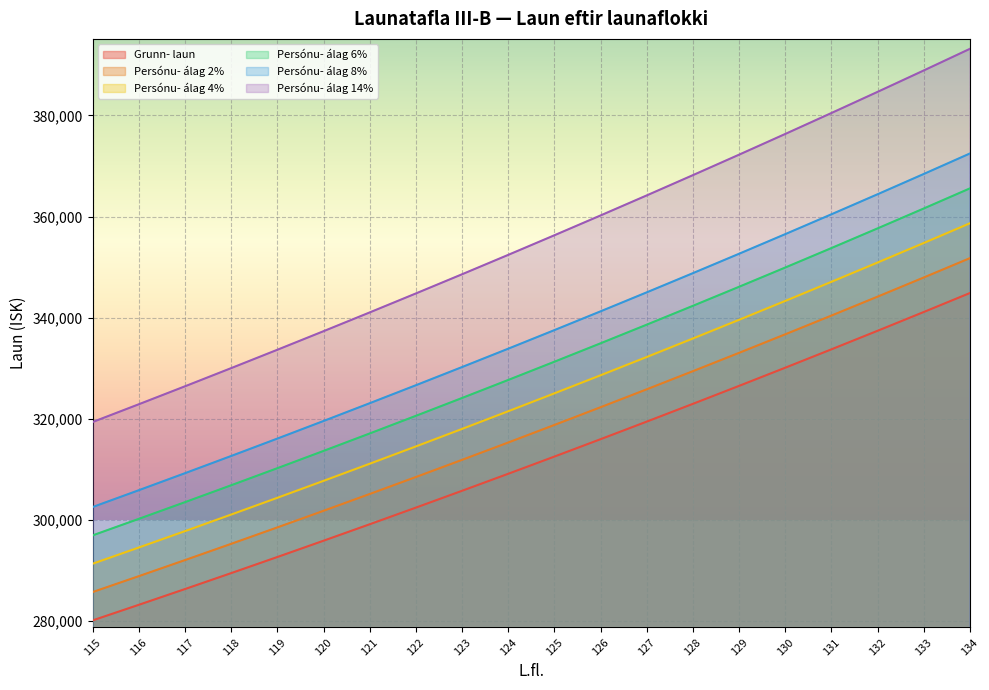

Reading left to right, what are all the values shown in this chart?

Grunn- laun: 280156	283238	286353	289503	292687	295908	299162	302453	305780	309143	312544	315982	319458	322972	326524	330116	333748	337419	341130	344883
Persónu- álag 2%: 285759	288903	292080	295293	298541	301825	305146	308502	311895	315327	318796	322301	325847	329431	333054	336718	340423	344167	347952	351780
Persónu- álag 4%: 291363	294567	297807	301083	304395	307744	311129	314551	318011	321509	325046	328621	332236	335892	339586	343320	347098	350915	354775	358678
Persónu- álag 6%: 296965	300232	303534	306873	310249	313662	317112	320600	324126	327692	331297	334940	338625	342351	346116	349922	353772	357664	361597	365575
Persónu- álag 8%: 302568	305896	309261	312663	316102	319580	323096	326649	330243	333875	337547	341261	345015	348810	352646	356525	360448	364412	368421	372474
Persónu- álag 14%: 319378	322891	326442	330034	333663	337334	341045	344797	348589	352424	356300	360219	364182	368188	372237	376332	380473	384657	388888	393166